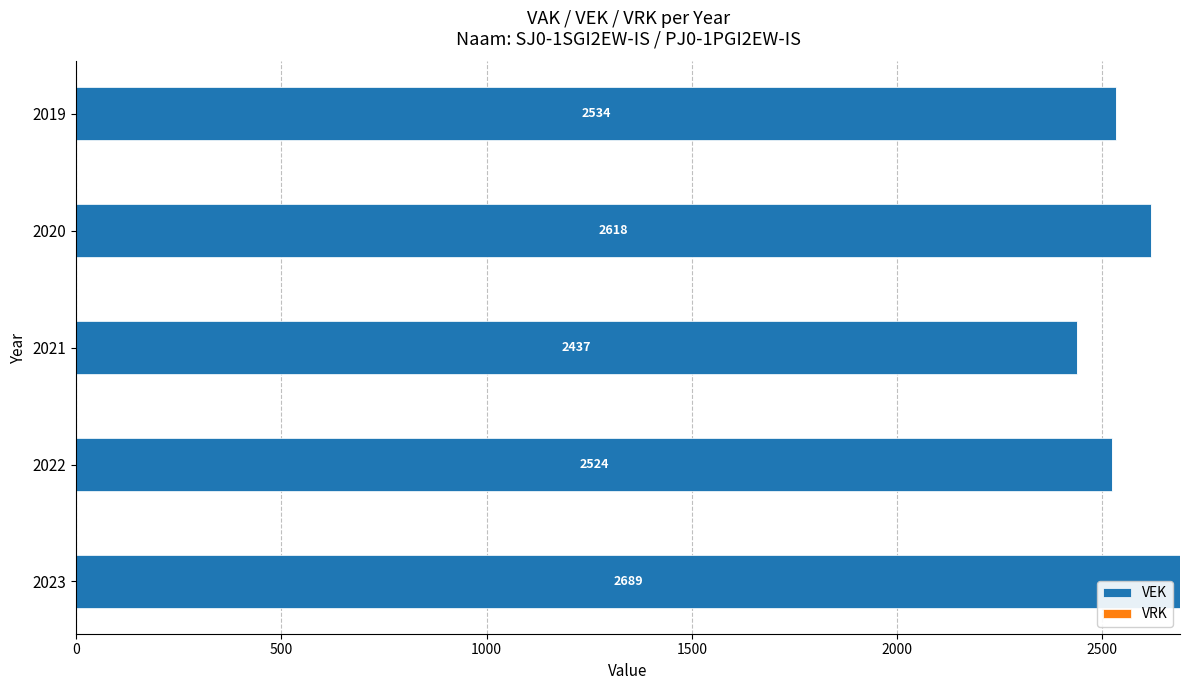

What is the sum of all values?

12802